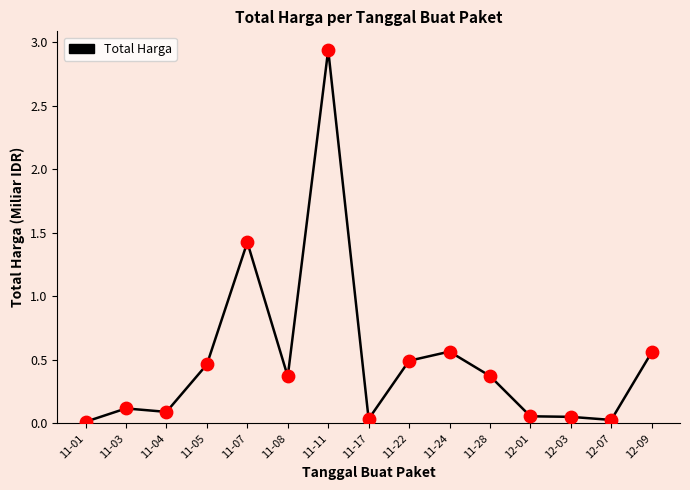

What is the change in value from 11-04 to 11-08?

+0.3